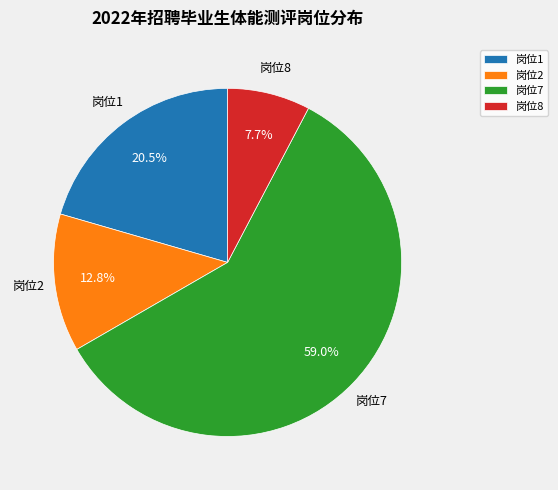

What is the majority slice?

岗位7